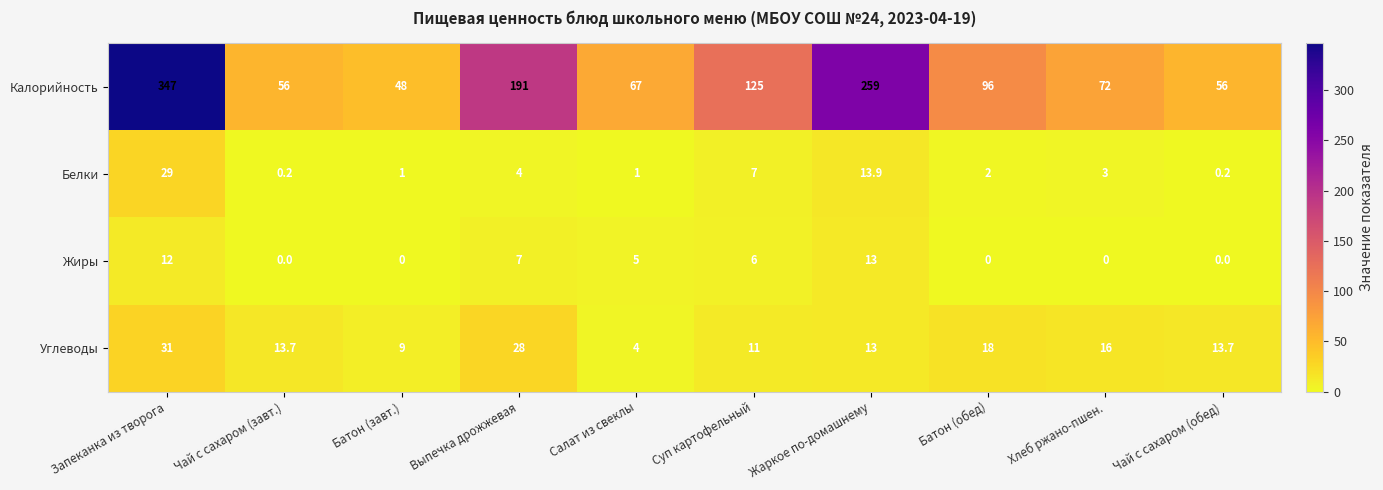

The value of Белки at Батон (завт.) is 1.0. True or false?

True